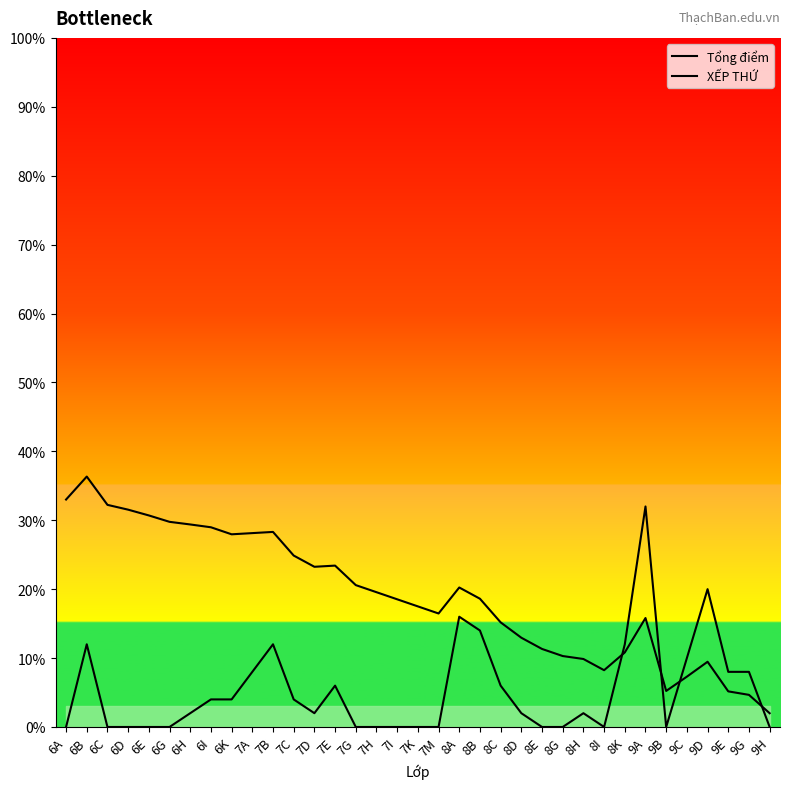

At which label does Tổng điểm reach its minimum?

6A